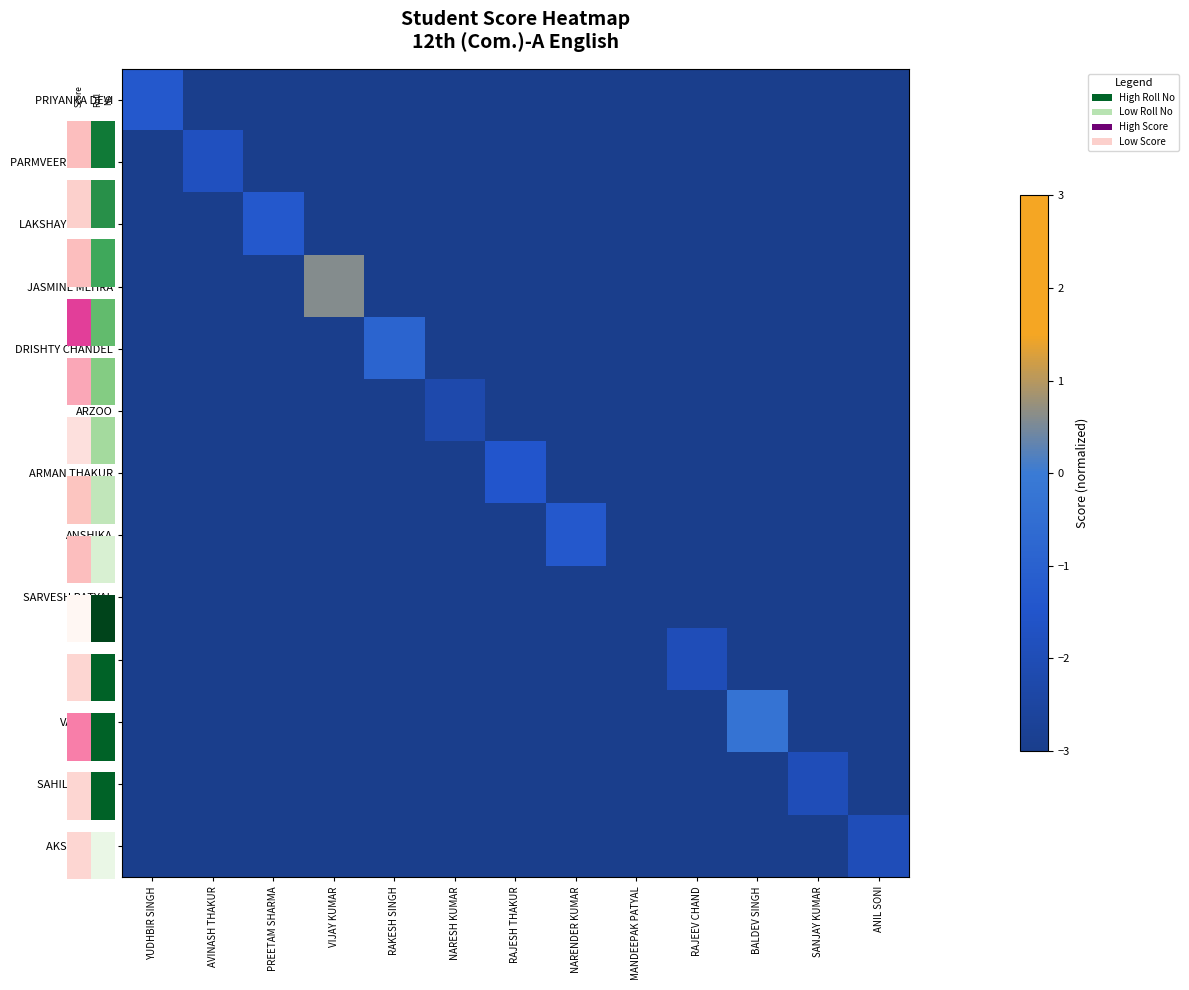

Which has a higher value, MANDEEPAK PATYAL or RAJESH THAKUR?

MANDEEPAK PATYAL